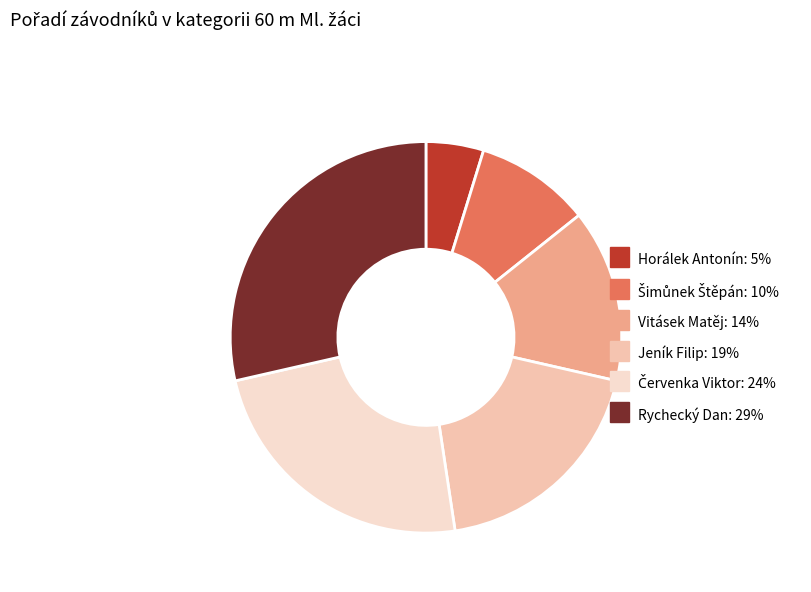

True or false: Rychecký Dan accounts for 29% of the total.

True